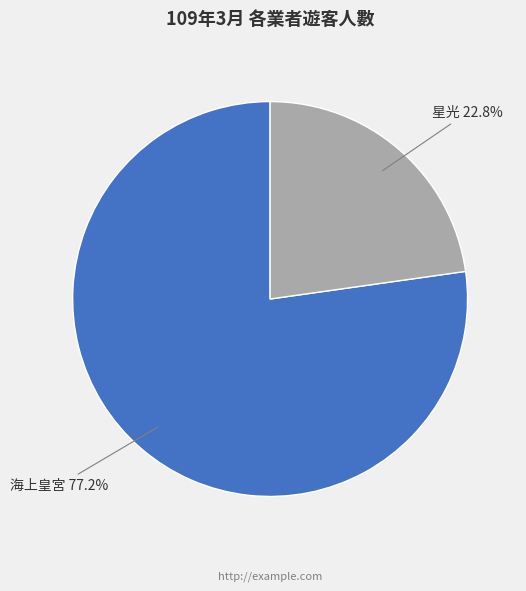

To the nearest percent, what is the difference between the 海上皇宮 and 星光 slice percentages?

54%